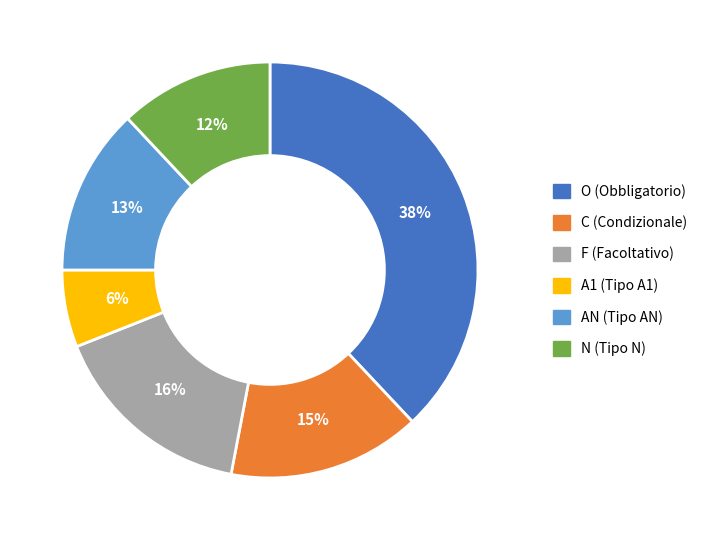

To the nearest percent, what is the difference between the C and O slice percentages?

23%